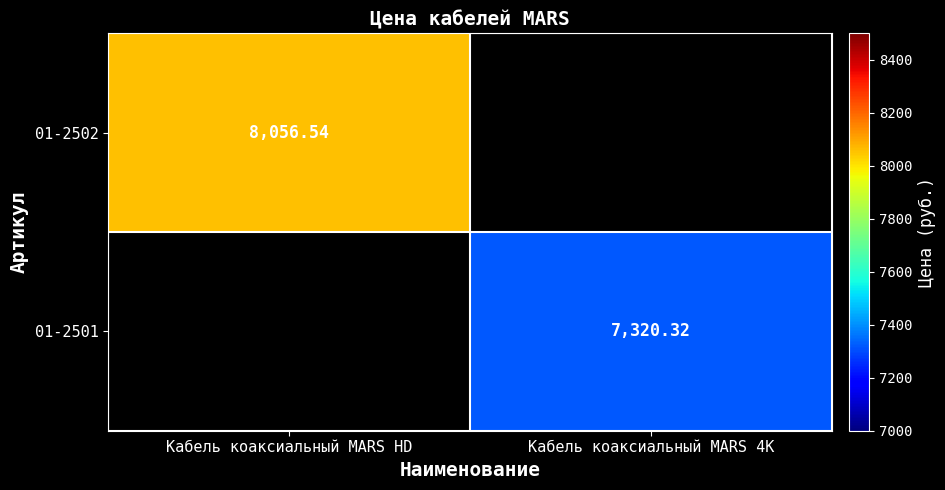

How many values in 01-2501 are above zero?

1